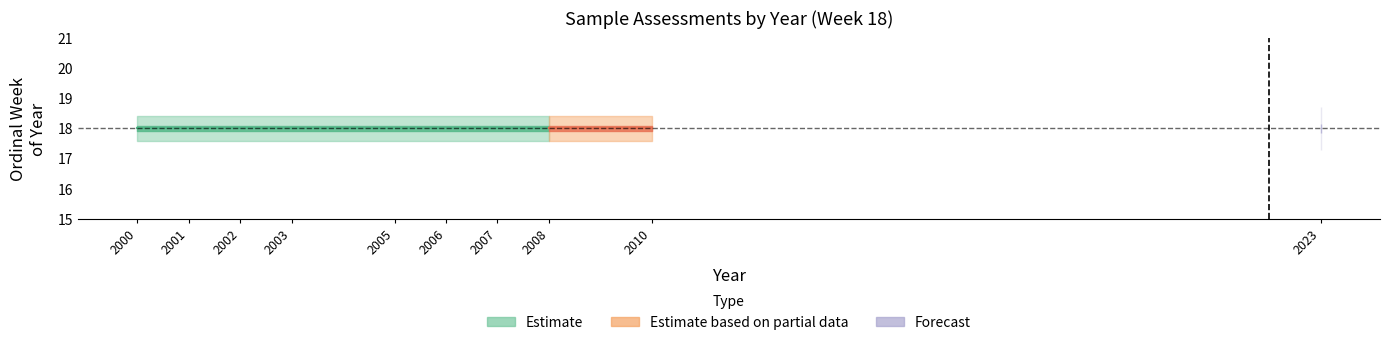

Approximately how many times larger is the value at 2006 compared to 2001?

1.0